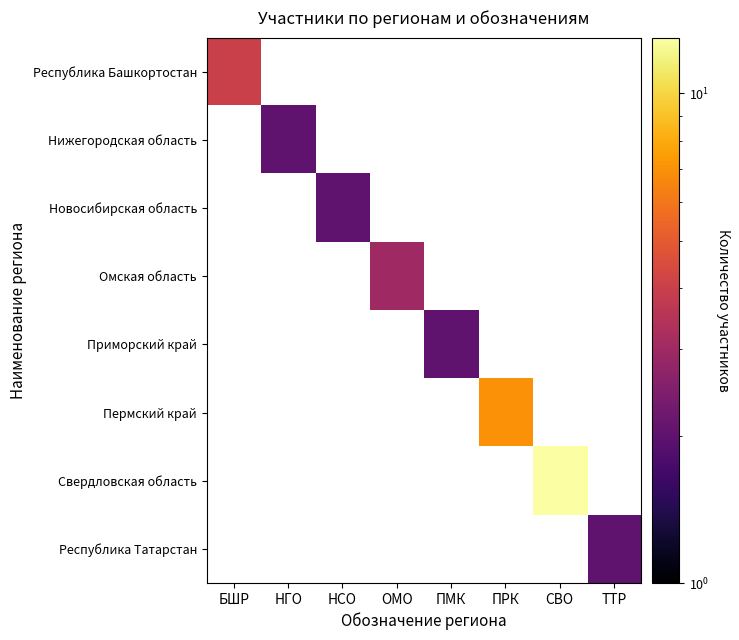

At how many categories does at least one series exceed 9?

1